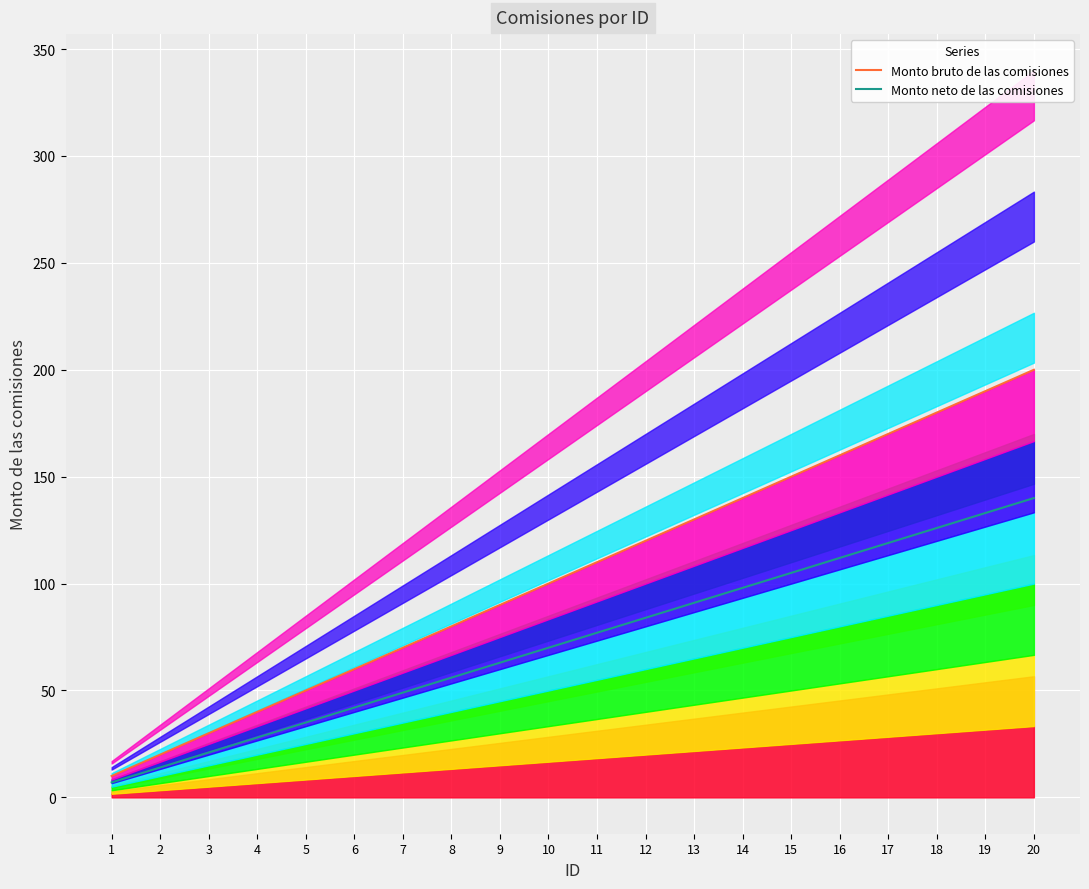

What is the difference between the maximum and minimum values in the Monto neto de las comisiones series?

133